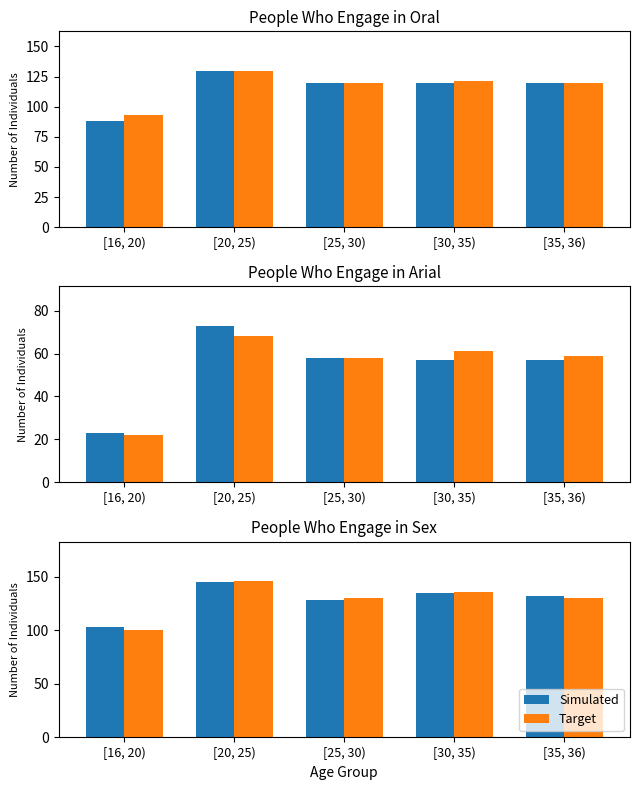

Which label corresponds to the largest value in the chart?

[20, 25)